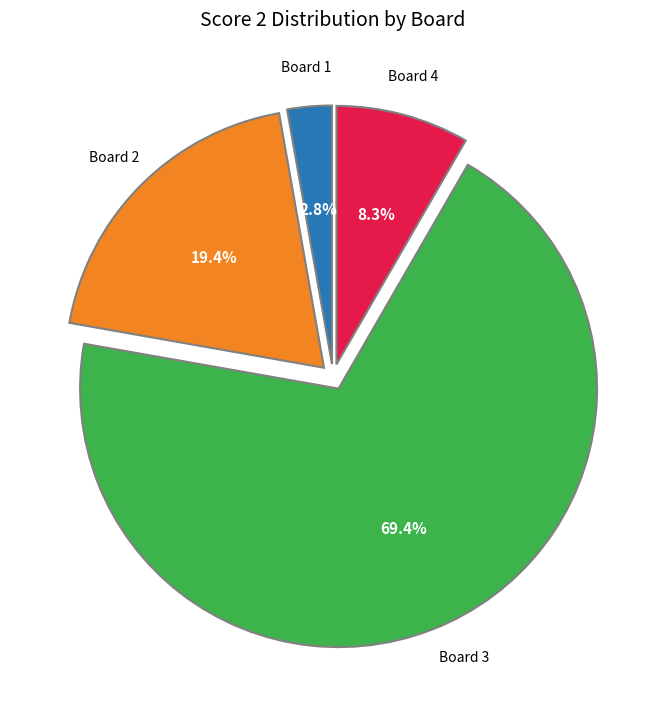

Is there a majority slice in this chart?

Yes